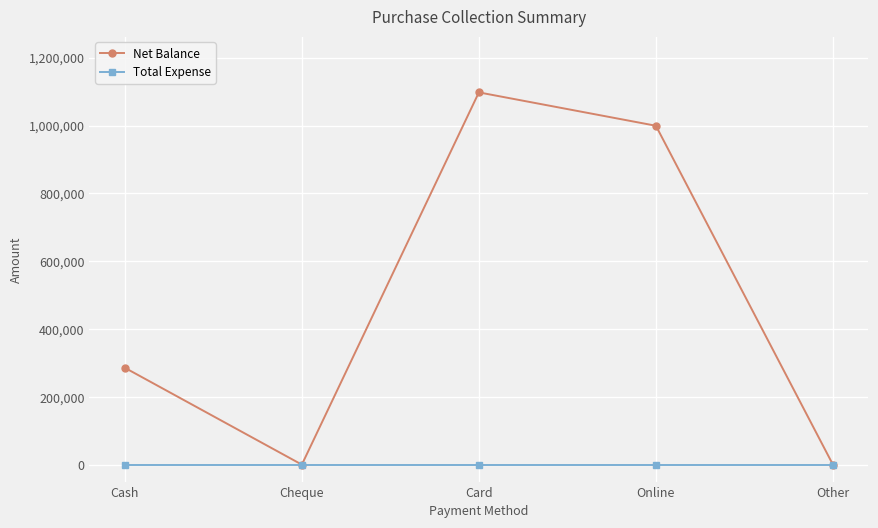

Which series has the largest range (max minus min)?

Net Balance